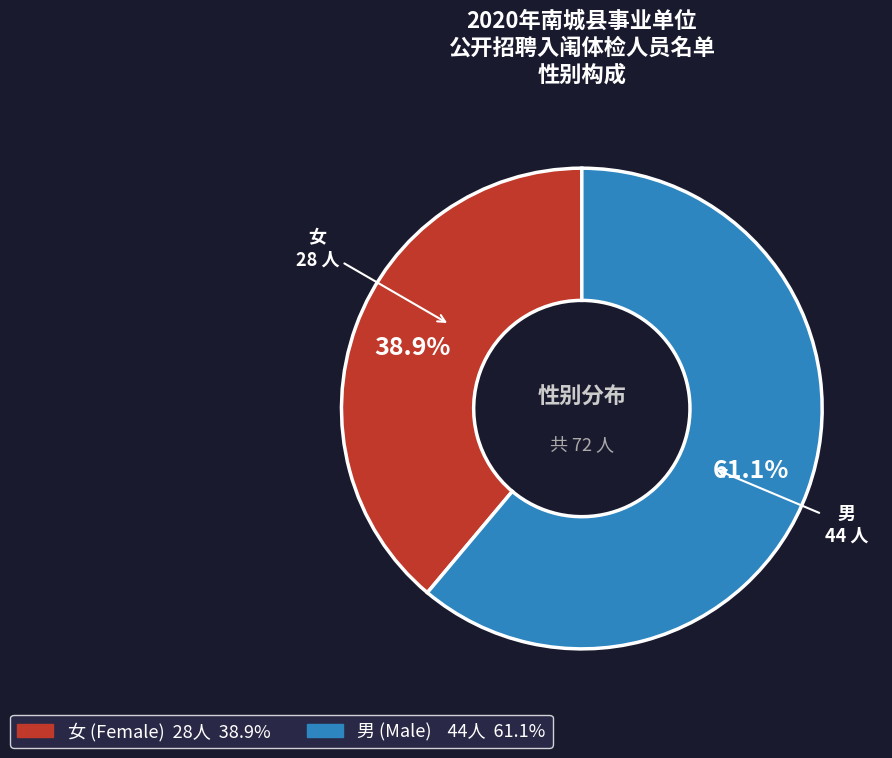

Combined, what portion of the pie is 男 and 女?

100.0%